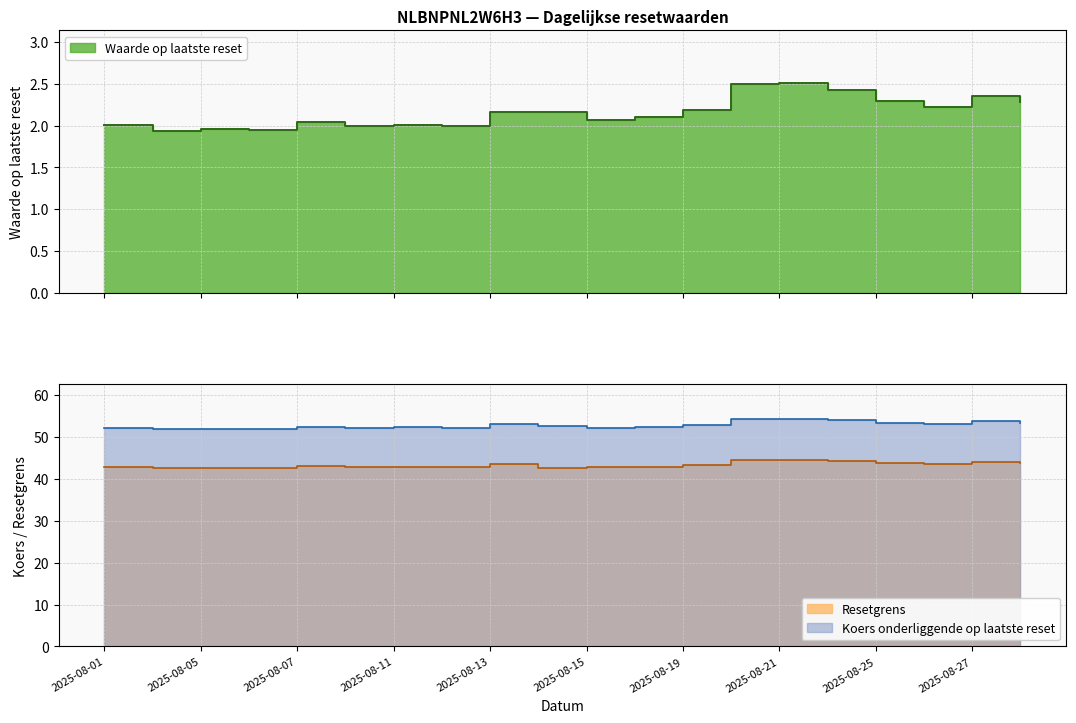

List the labels in order of Waarde op laatste reset value, largest first.

2025-08-21, 2025-08-20, 2025-08-22, 2025-08-27, 2025-08-25, 2025-08-28, 2025-08-26, 2025-08-19, 2025-08-14, 2025-08-13, 2025-08-18, 2025-08-15, 2025-08-07, 2025-08-11, 2025-08-01, 2025-08-12, 2025-08-08, 2025-08-05, 2025-08-06, 2025-08-04